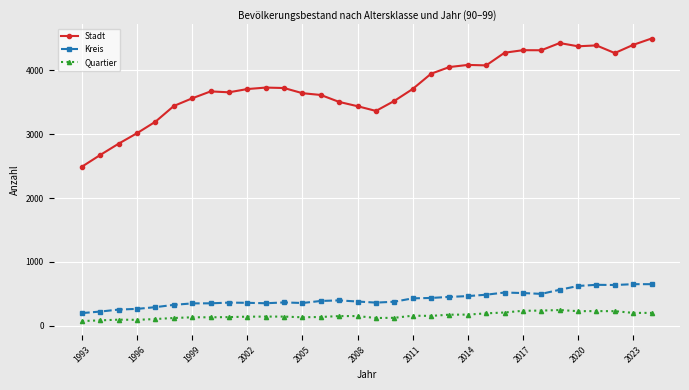

True or false: Quartier has more than 0 points higher than both neighbors.

True